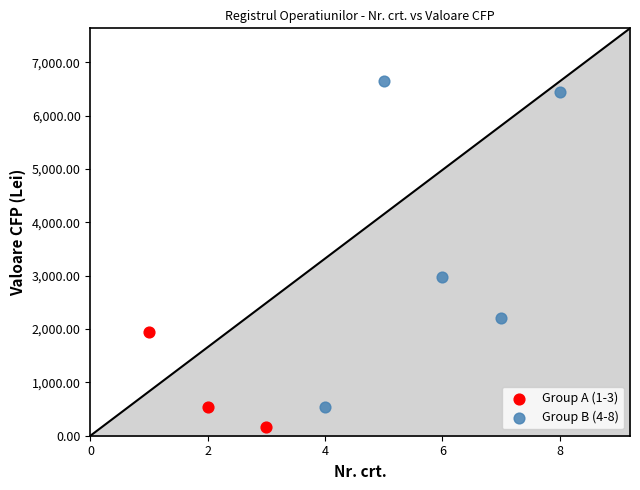

Which series reaches the minimum Y coordinate?

Group A (1-3)